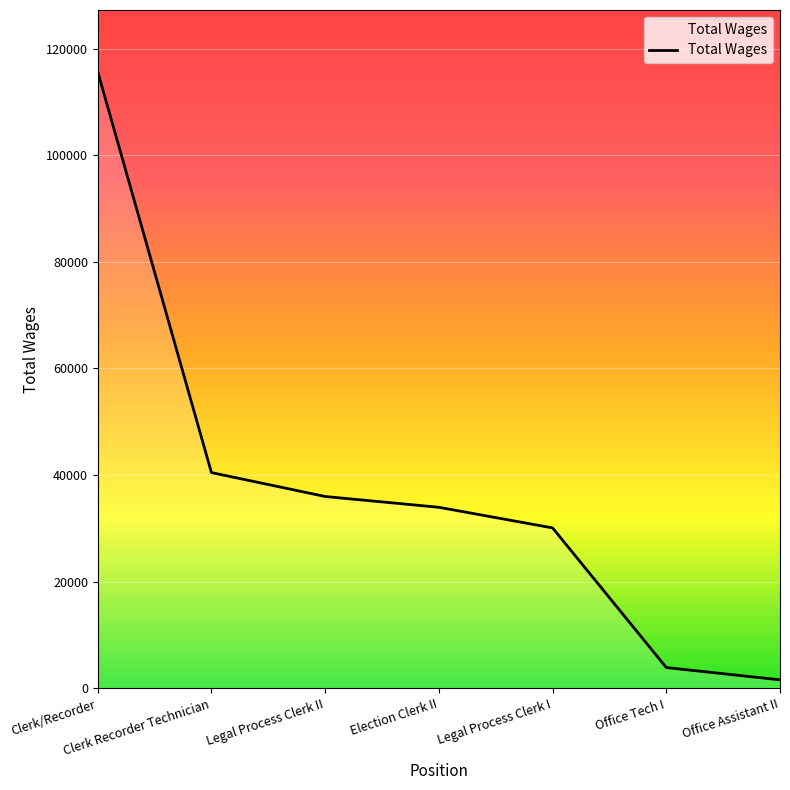

At which category does the chart reach its peak across all series?

Clerk/Recorder